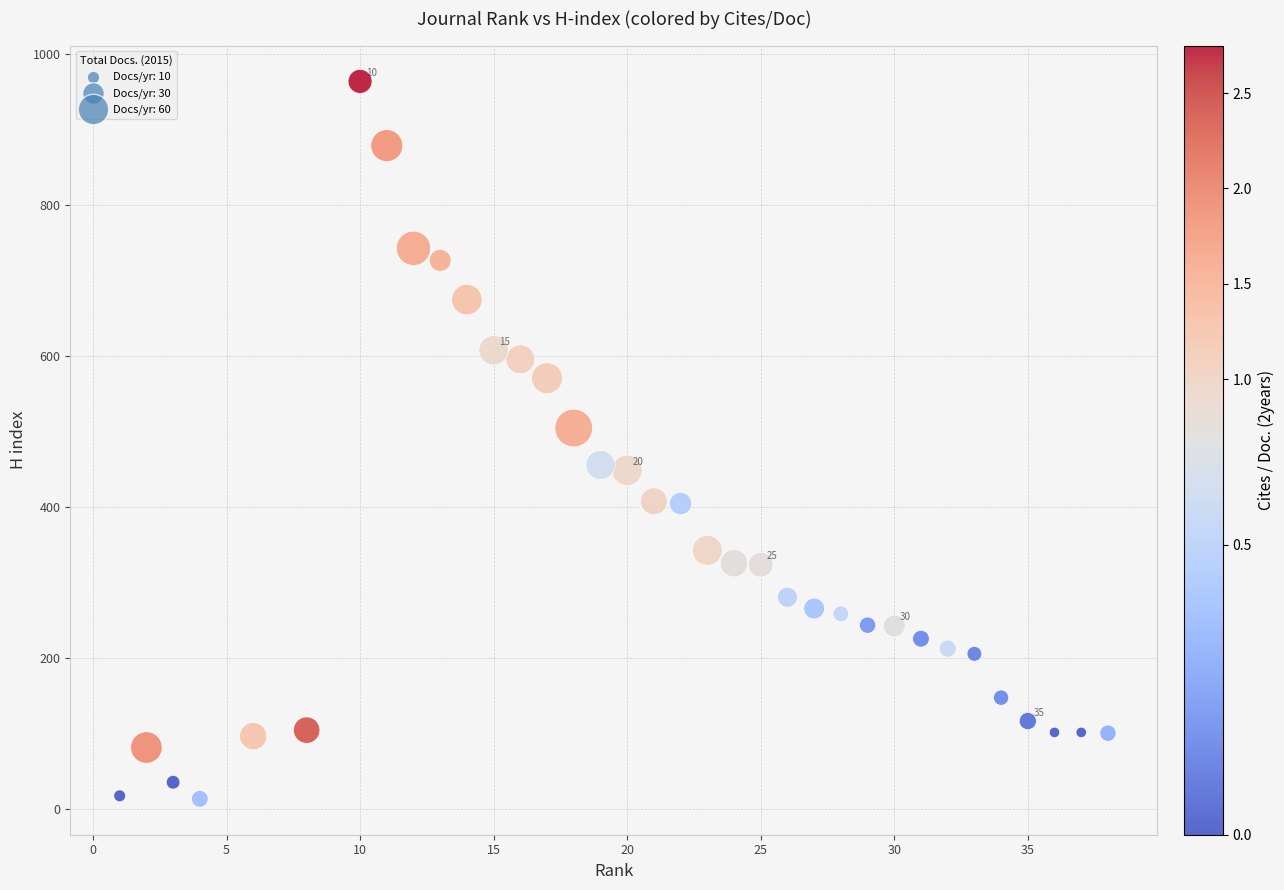

What Y value in the scatter plot is closest to 489?

505